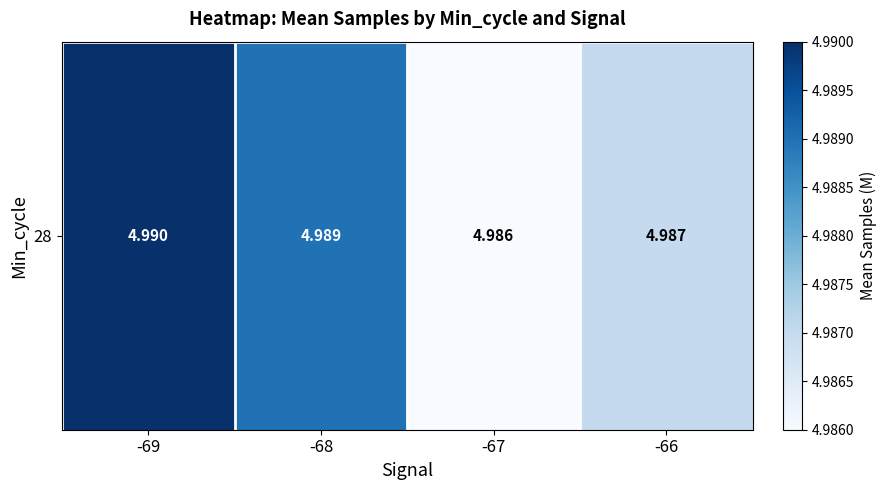

What is the minimum value shown in the chart?

5.0